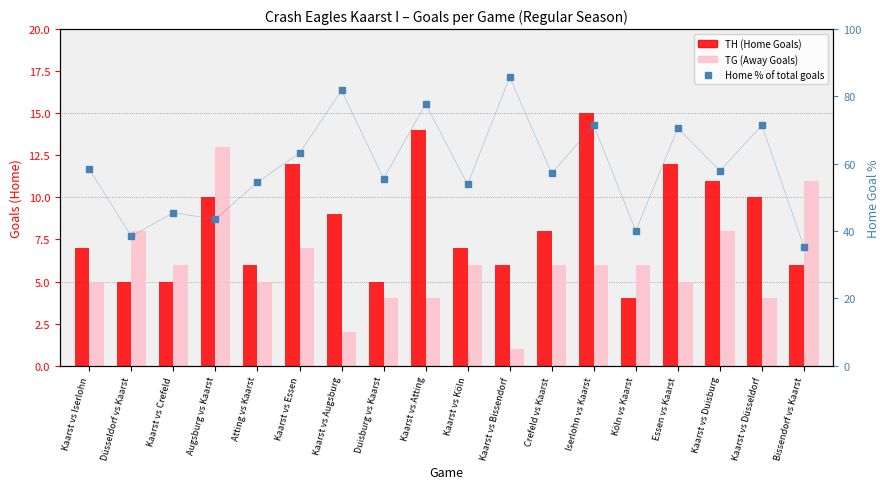

What value does the TG (Away Goals) series have at Düsseldorf vs Kaarst?

8.0